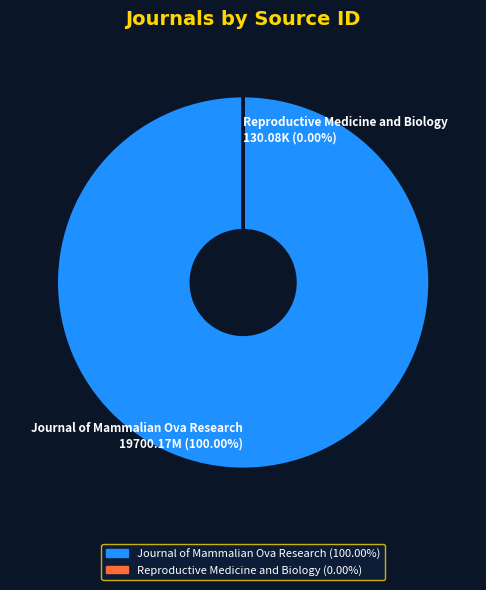

Does any single category account for the majority?

Yes